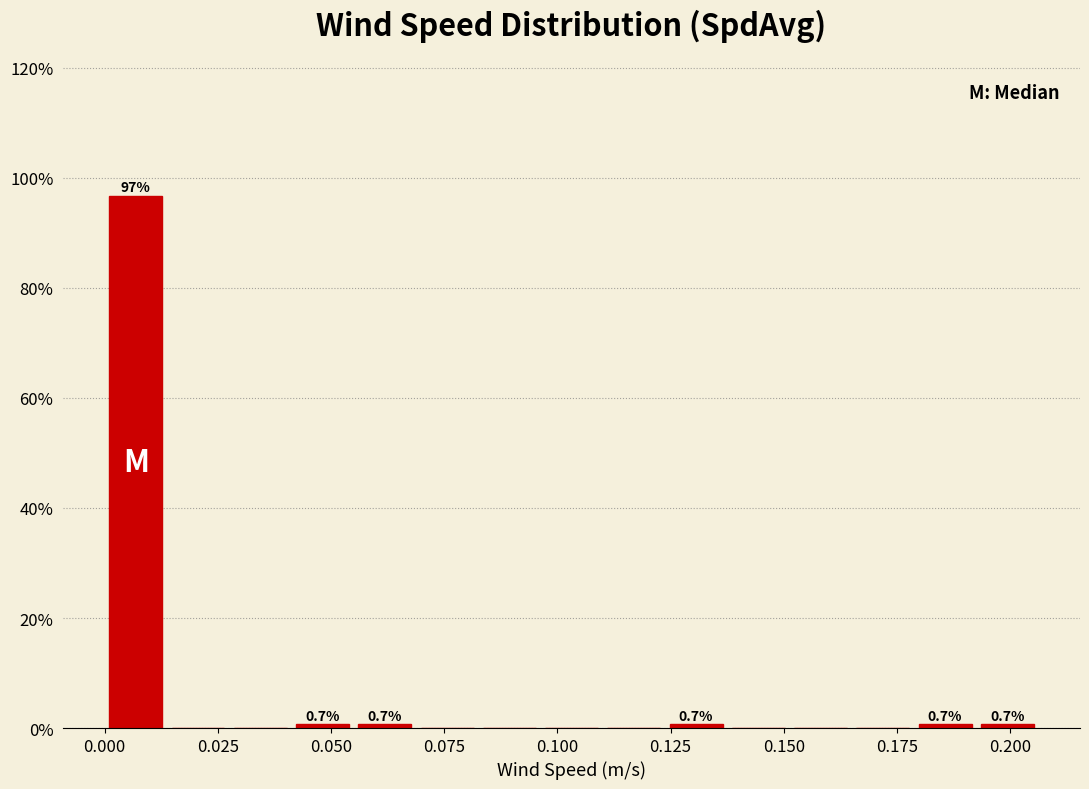

Read against the x-axis, roughly where is the centre of the tallest bar?

0.005